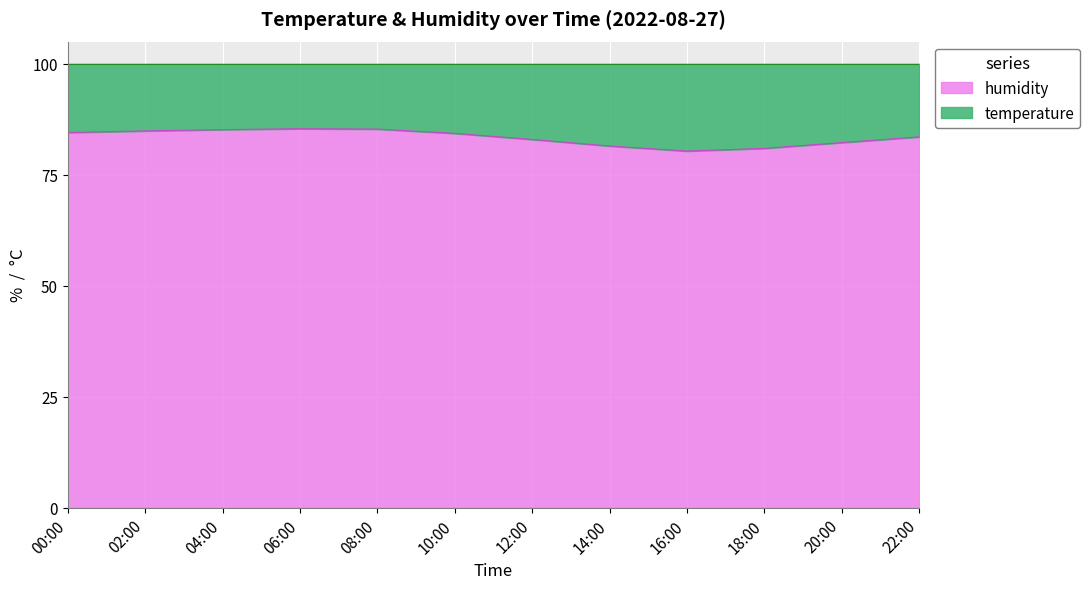

How many lines are shown in the chart?

2